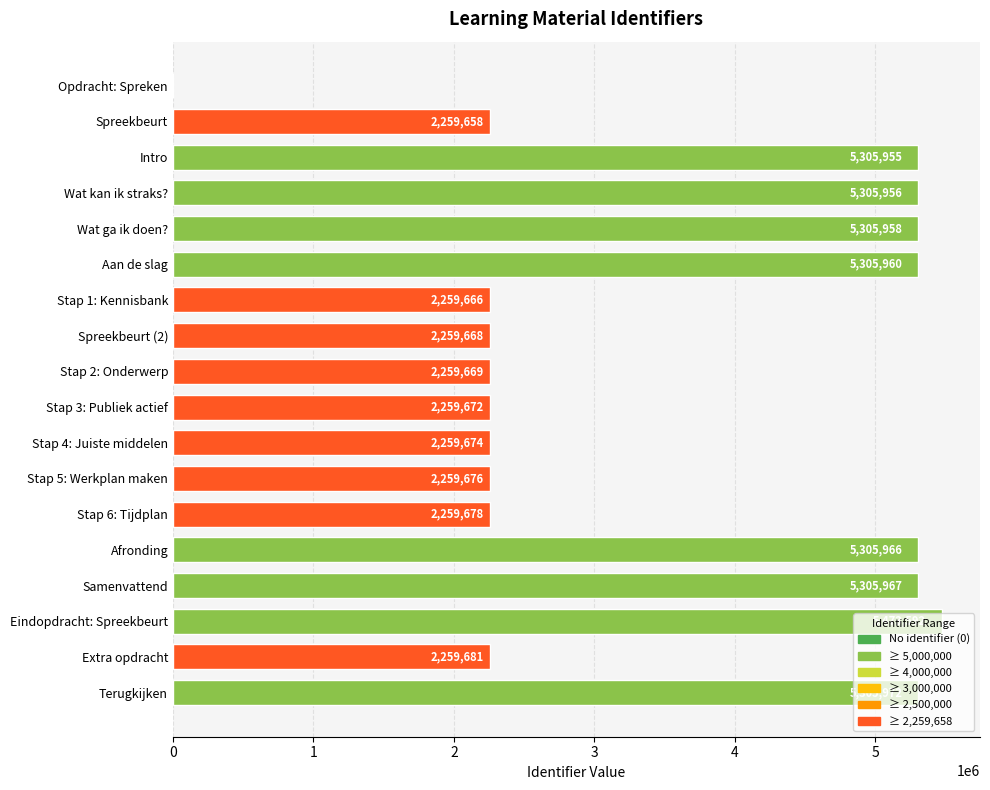

What is the sum of the values at Samenvattend and Stap 4: Juiste middelen?

7565641